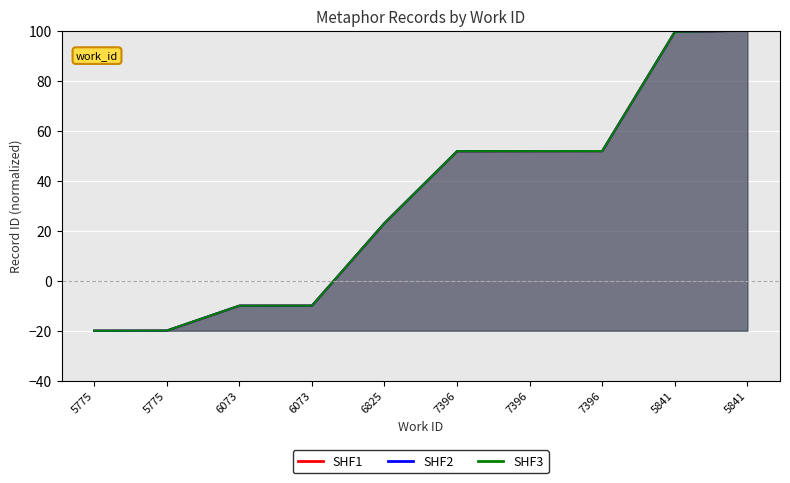

Which has a higher value, 5841 or 6073?

5841